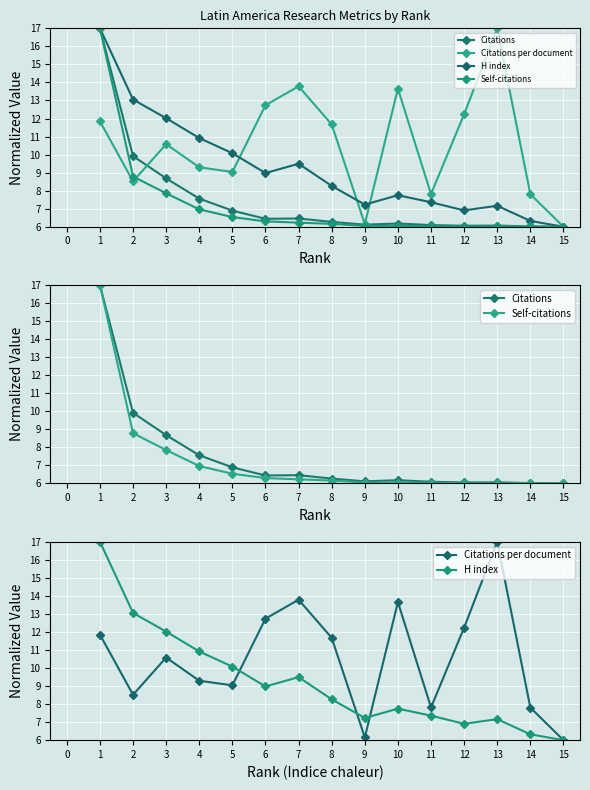

The Citations per document series shows 6.0 at 1. True or false?

False